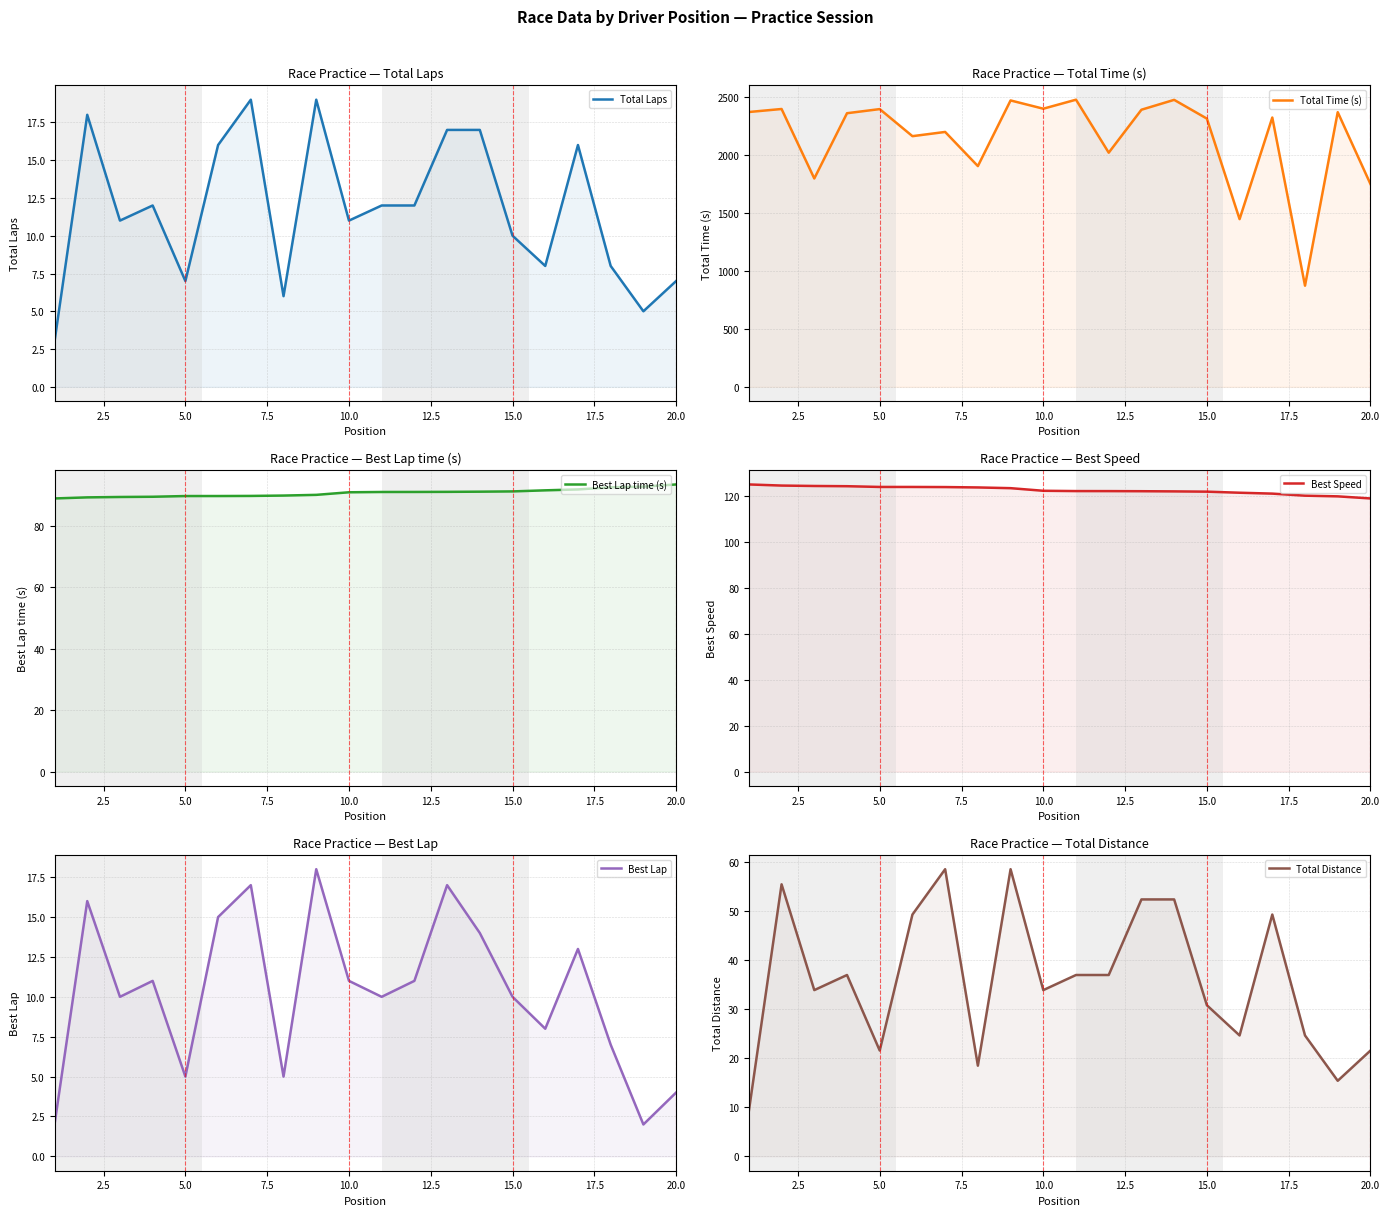

True or false: Total Distance and Total Laps intersect in this chart.

False